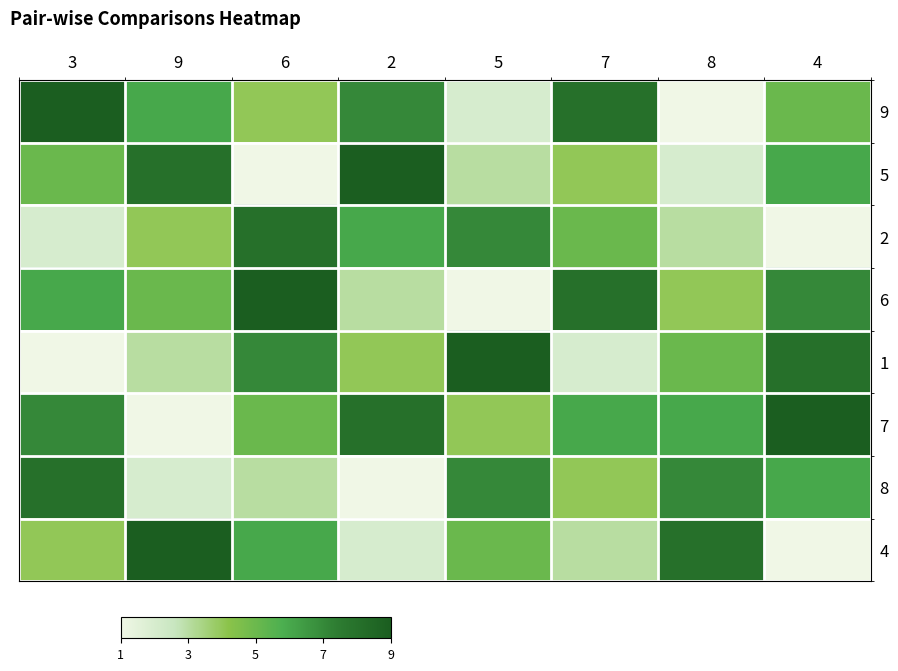

At which category is the sum across all series the highest?

6